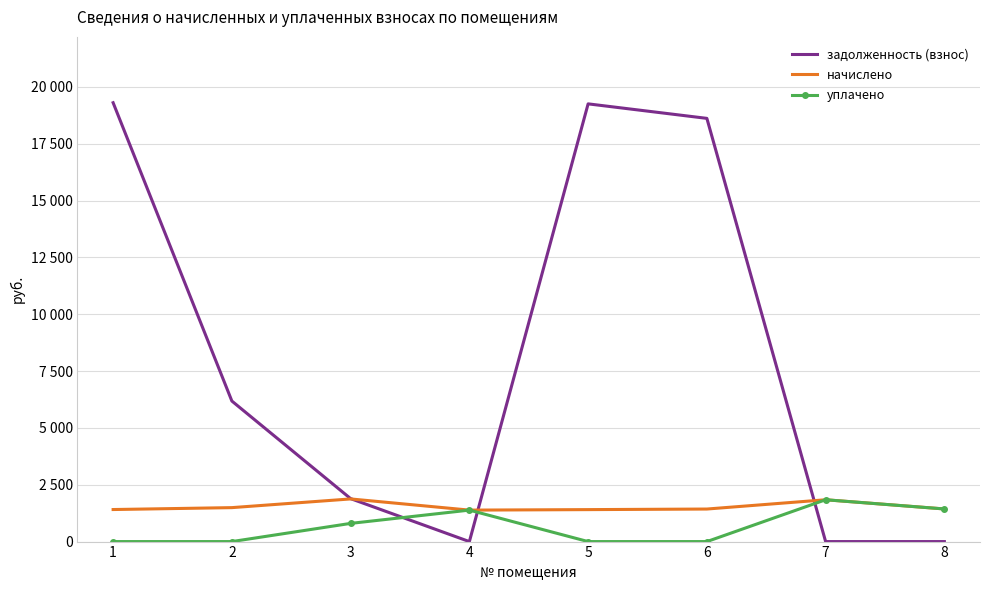

What are all the series names shown in the legend?

задолженность (взнос), начислено, уплачено